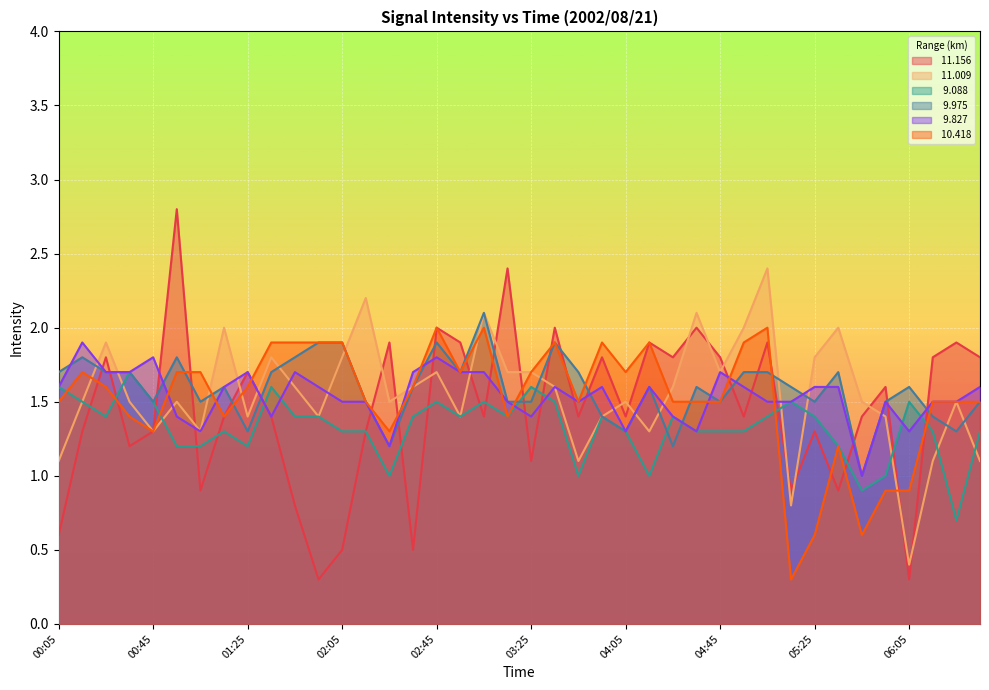

How many series are shown in this chart?

6